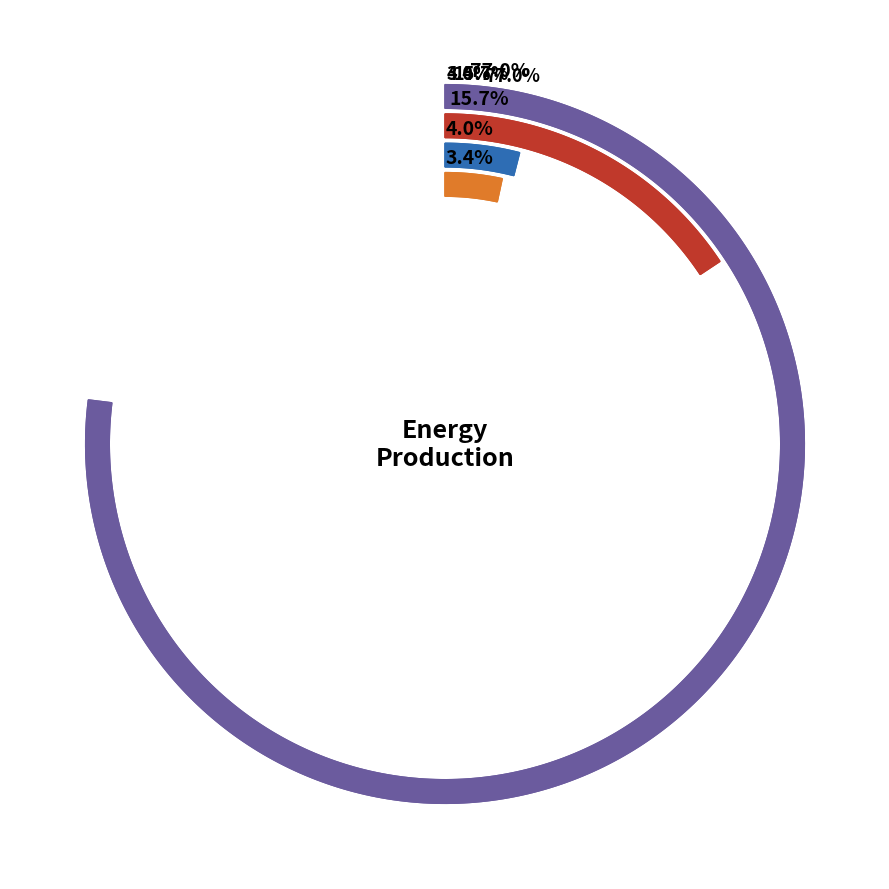

The 10 slice represents 3% of the pie. True or false?

True